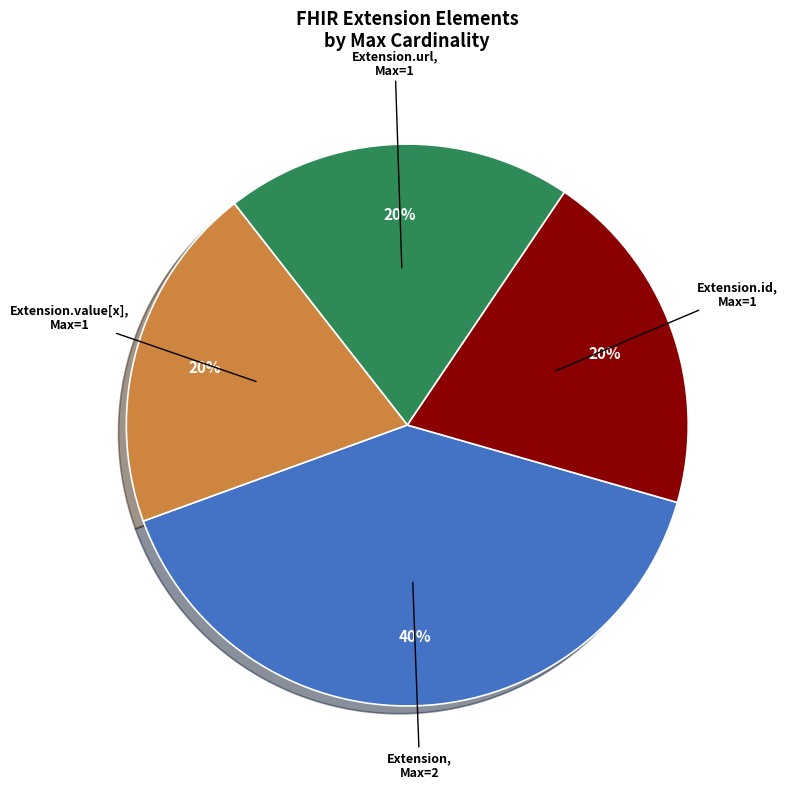

Is there a majority slice in this chart?

No